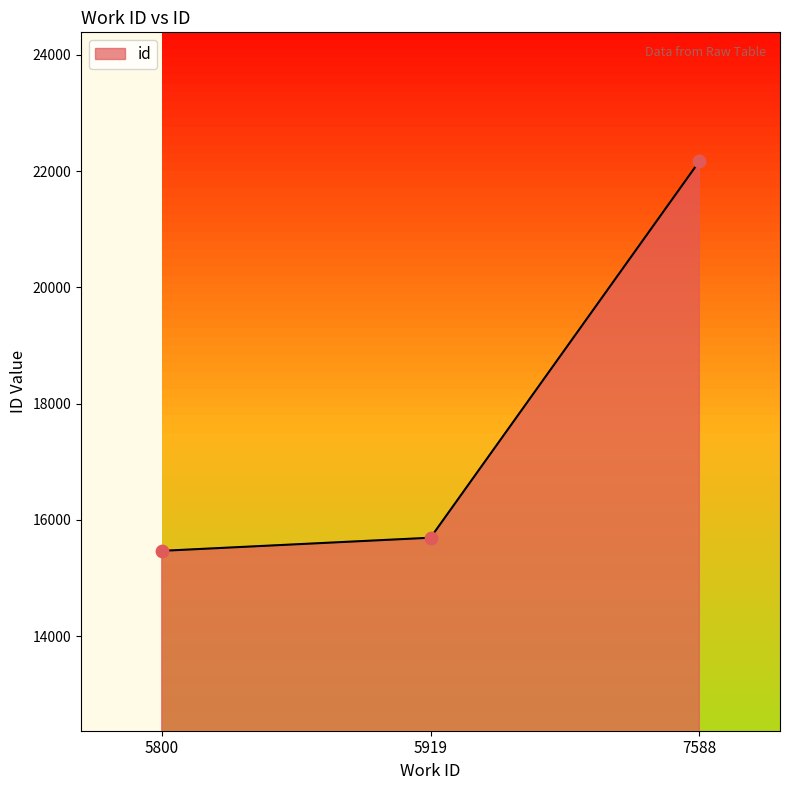

Between 5800 and 7588, which is larger?

7588